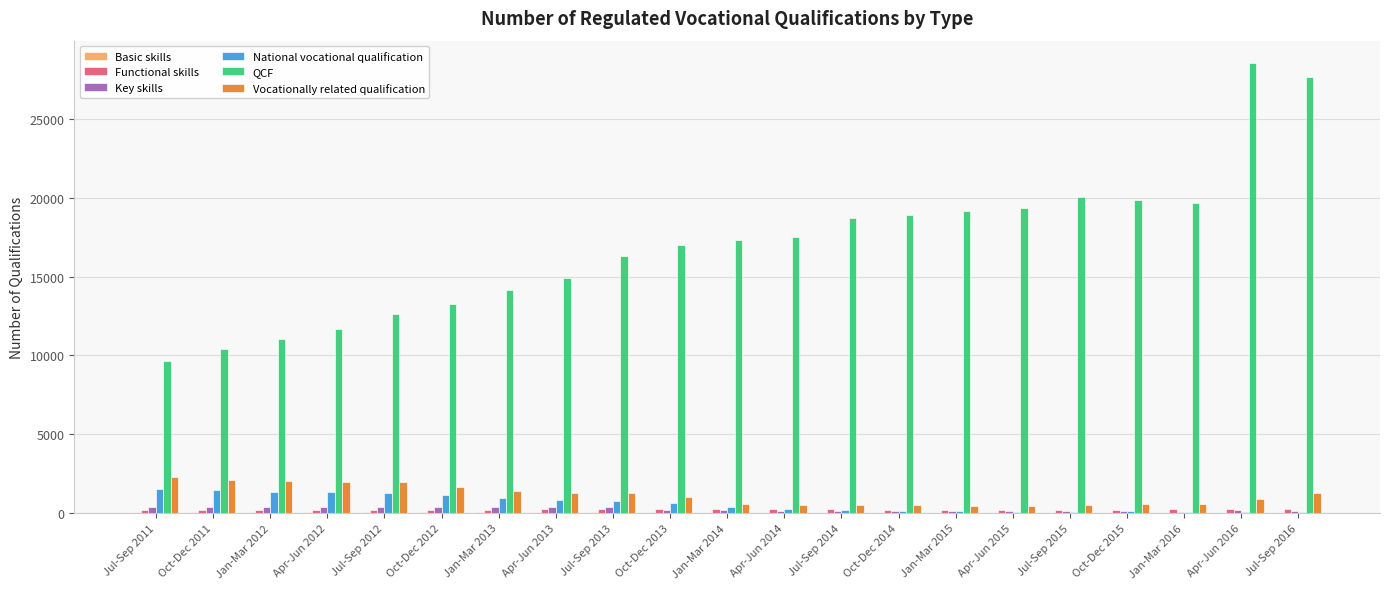

What is the sum of the Vocationally related qualification values at Apr-Jun 2014 and Jul-Sep 2013?

1754